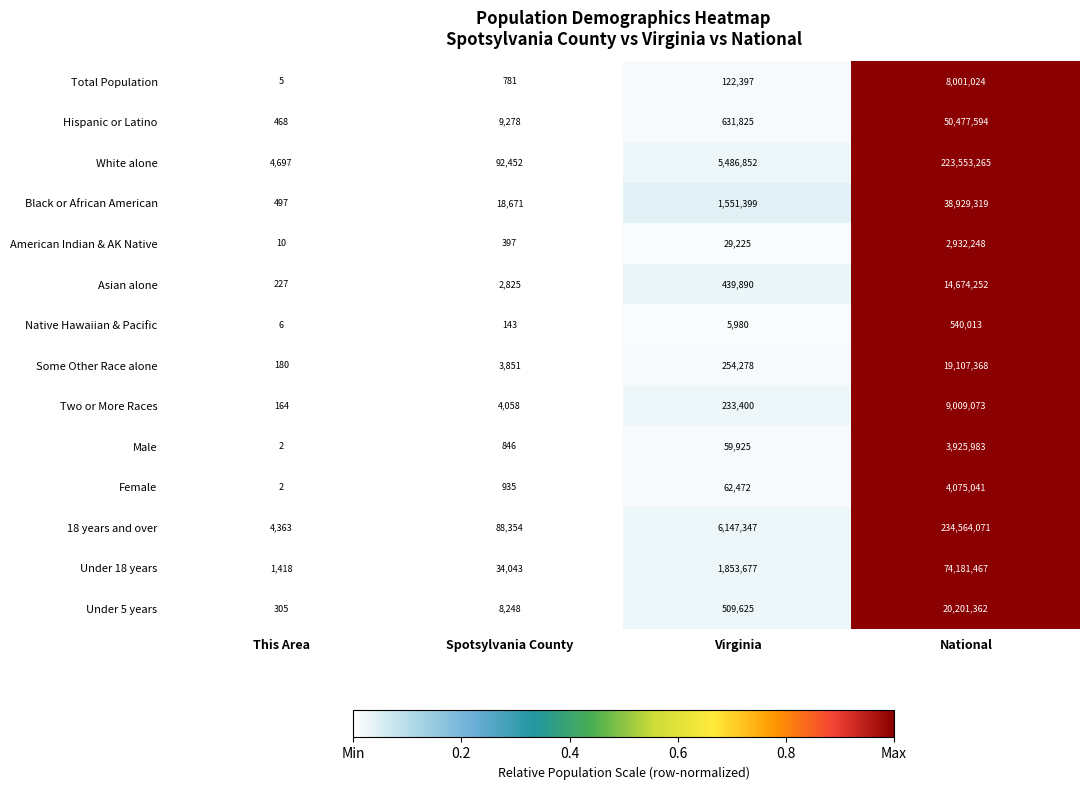

List the labels in order of Two or More Races value, smallest first.

This Area, Spotsylvania County, Virginia, National